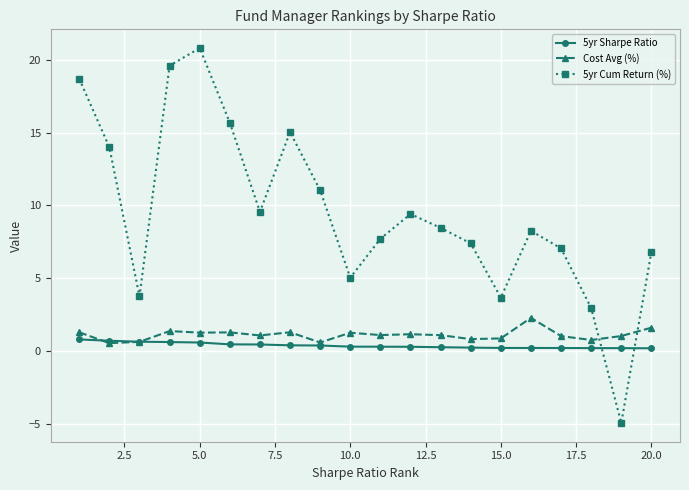

True or false: 5yr Cum Return (%) has more than 0 points higher than both neighbors.

True